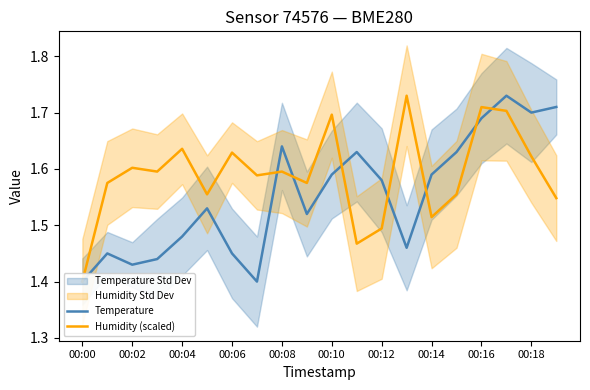

Between 18 and 17, which is larger?

17